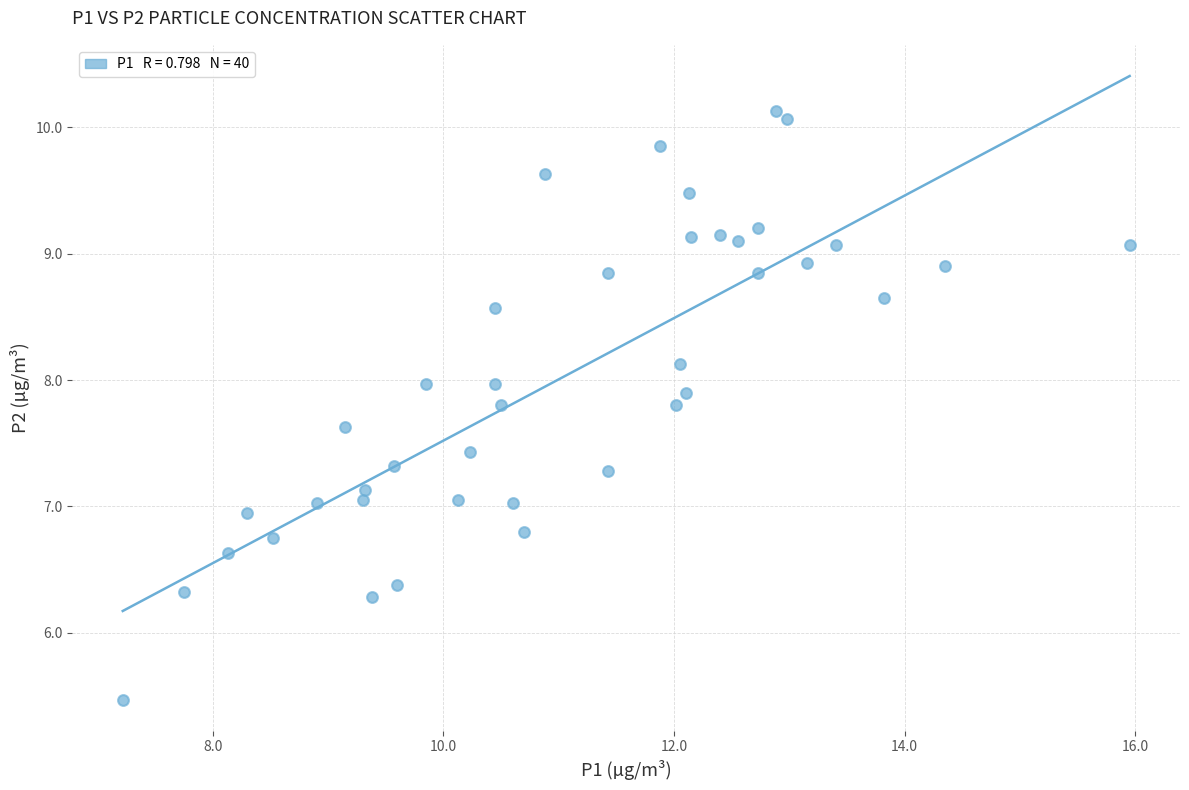

What is the range of X values (max minus min)?

8.7